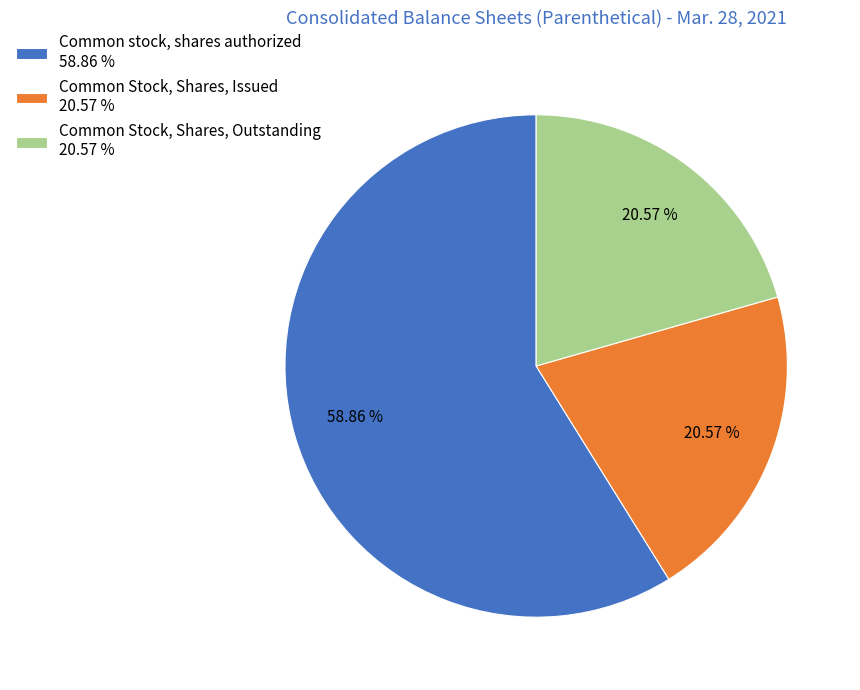

How many segments does this pie chart have?

3